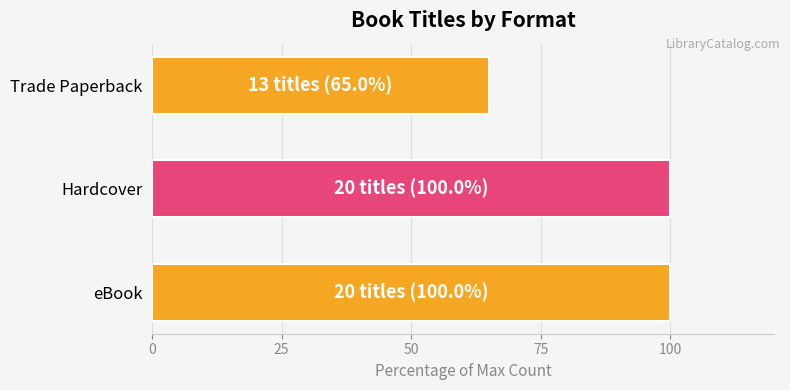

What is the minimum value shown in the chart?

65